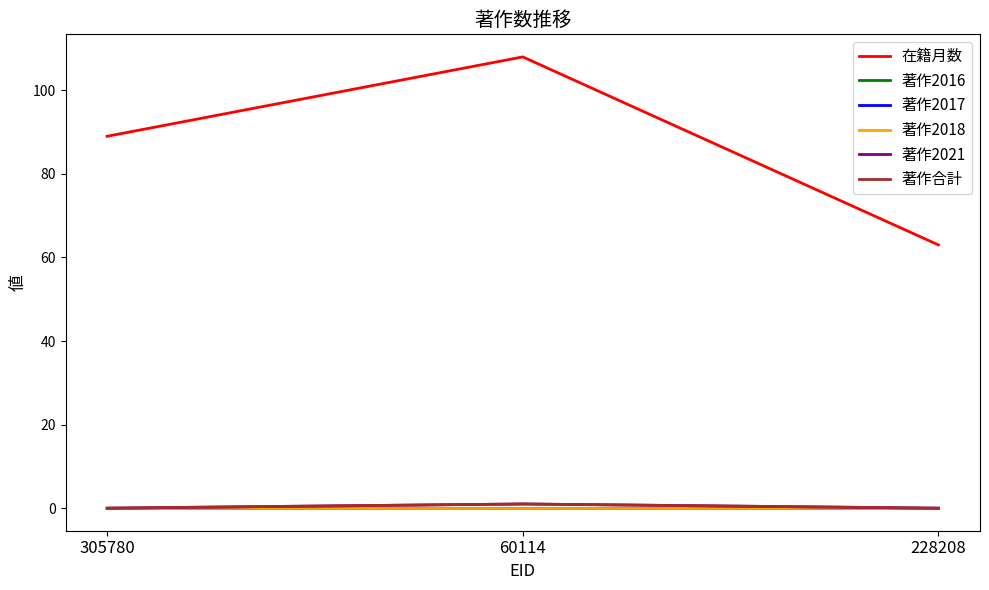

List the series in order of their peak value, highest first.

在籍月数, 著作2021, 著作合計, 著作2016, 著作2017, 著作2018